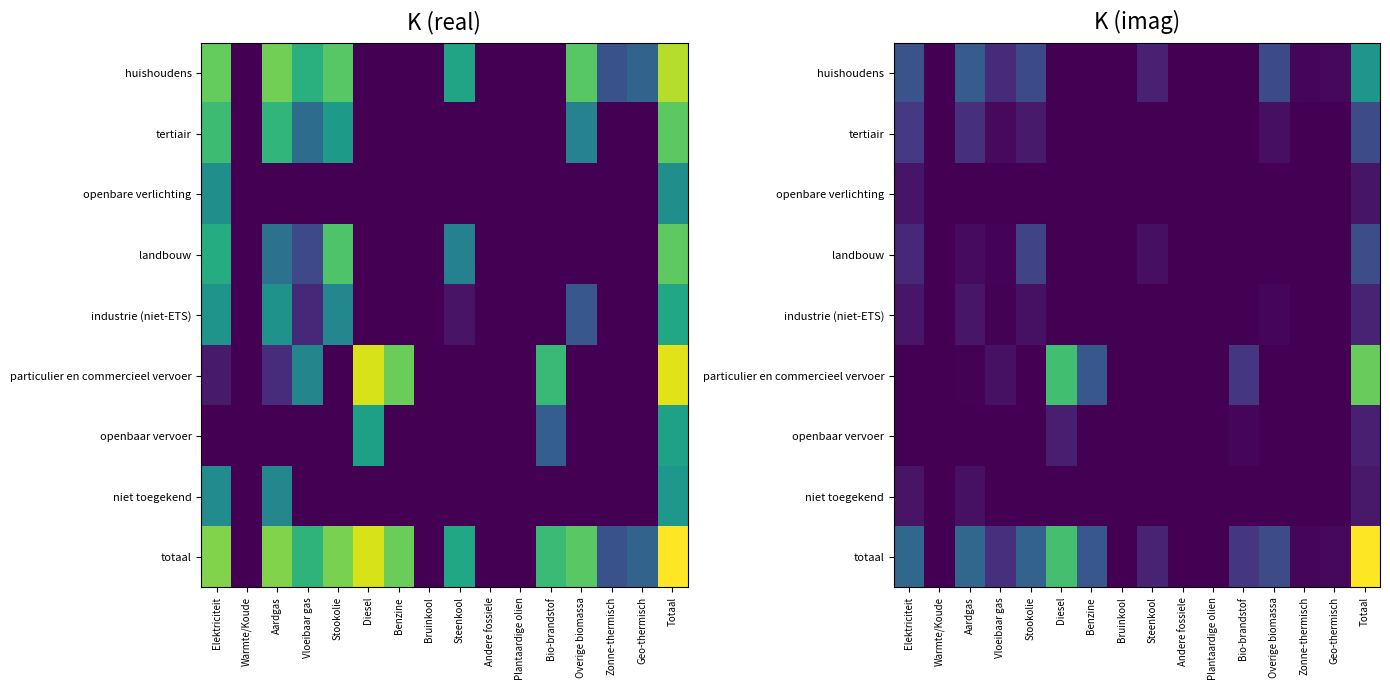

What is the highest value of the huishoudens series?

164.5